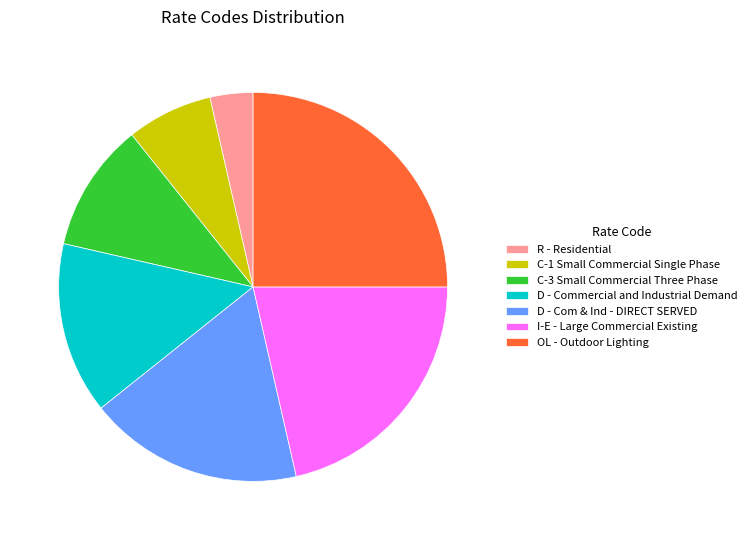

Rank the categories by value from lowest to highest.

R - Residential, C-1 Small Commercial Single Phase, C-3 Small Commercial Three Phase, D - Commercial and Industrial Demand, D - Com & Ind - DIRECT SERVED, I-E - Large Commercial Existing, OL - Outdoor Lighting